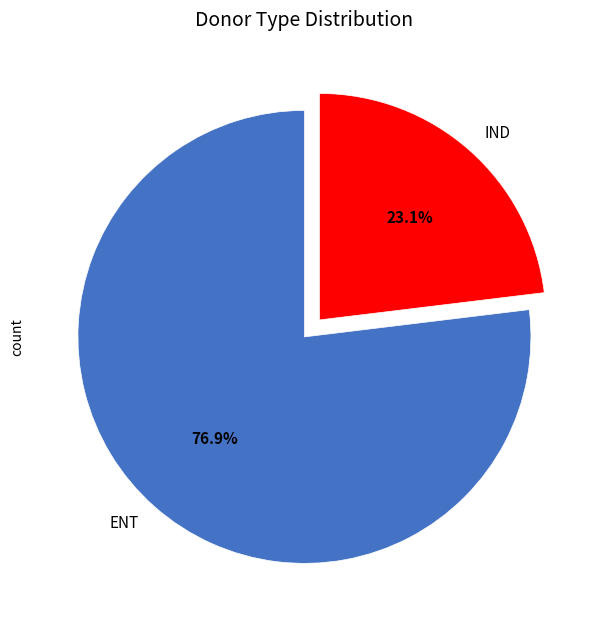

To the nearest percent, what portion does IND represent?

23%